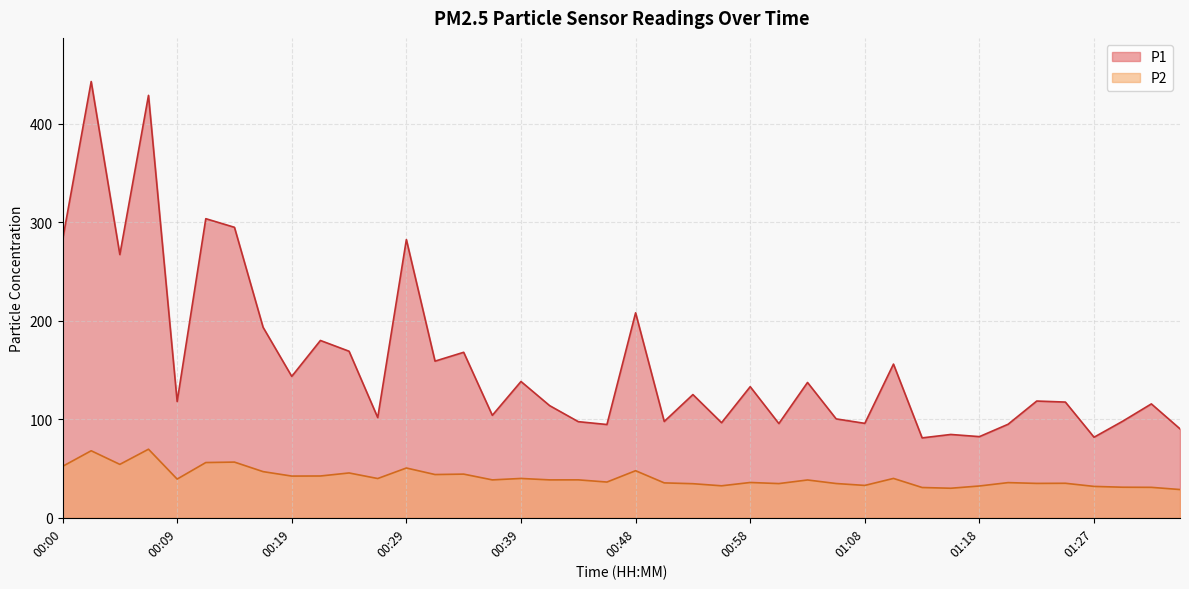

Between 00:41 and 00:26, which is larger?

00:41